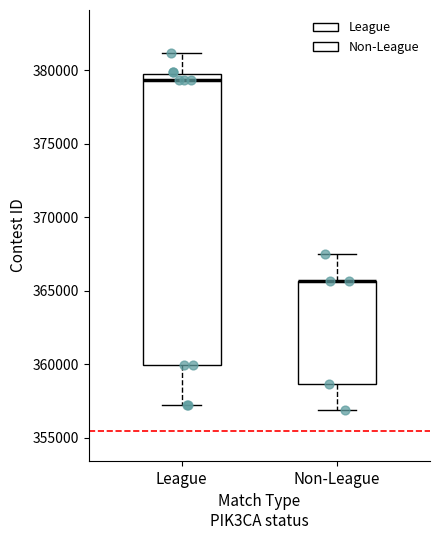

Reading left to right, read every box against the y-axis: the position of its median line, the range the box covers, and the ends of its whiskers. The values are not printed on the chart, so give them approximately, as read against the axis.

League: median 379500, box 360000 to 380000, whiskers 357000 to 381000
Non-League: median 365500 (drawn on the box's upper edge), box 358500 to 365500, whiskers 357000 to 367500